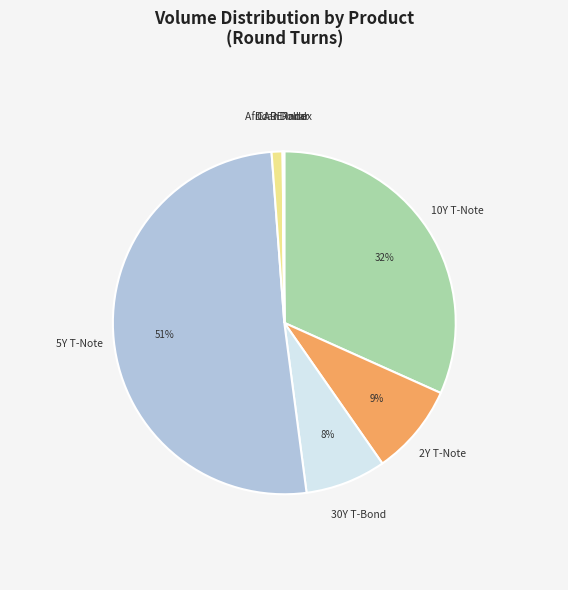

Is there any slice that represents more than half of the pie?

Yes